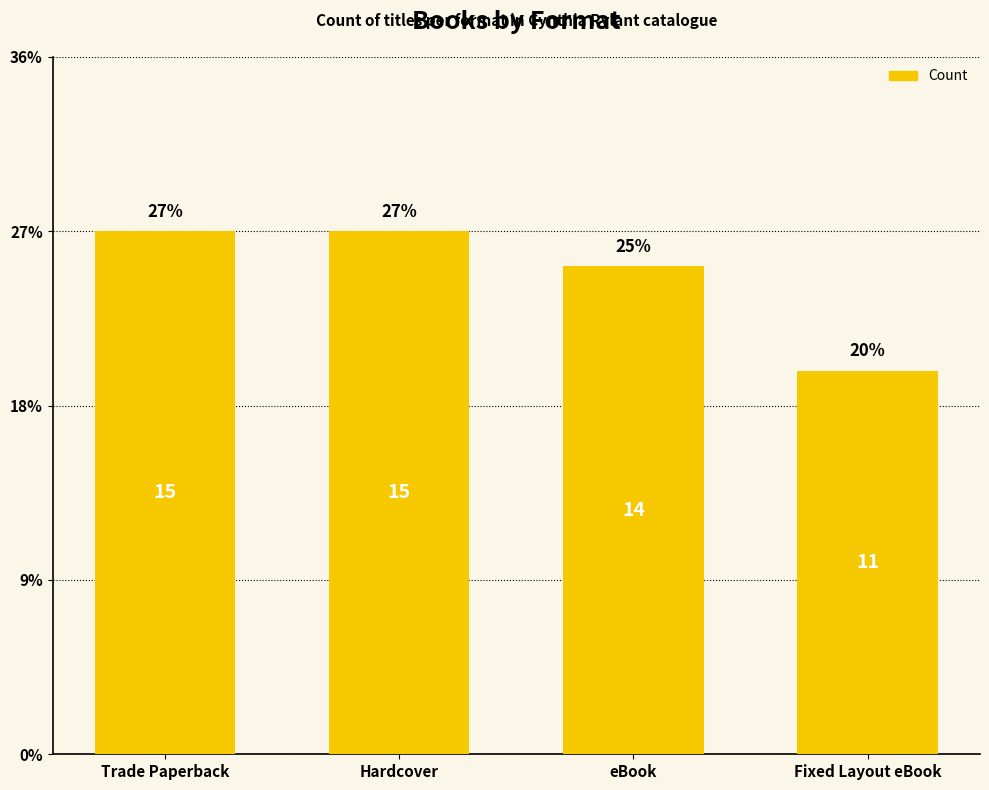

Reading right to left, transcribe all the data shown in this chart.

Fixed Layout eBook=11	eBook=14	Hardcover=15	Trade Paperback=15